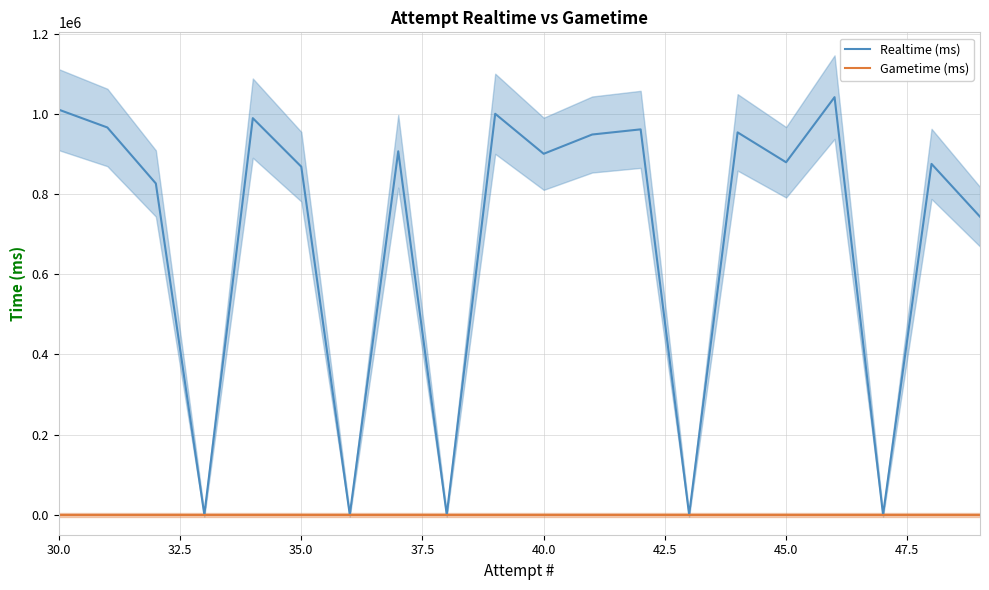

How many series are shown in this chart?

2